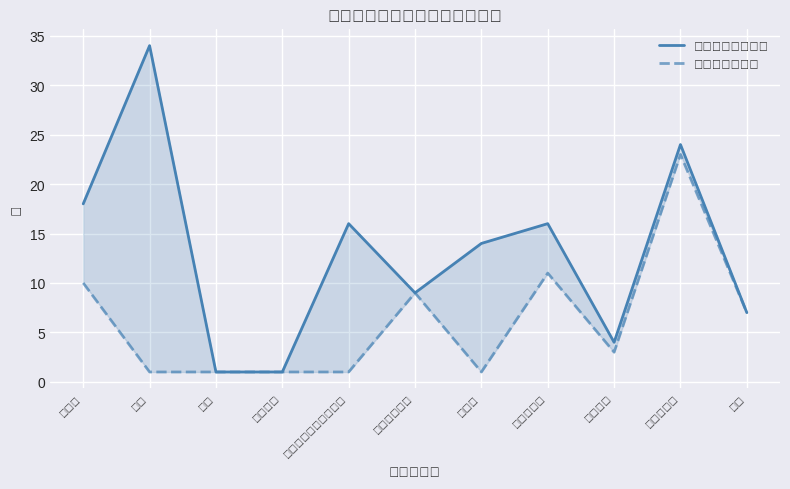

What is the highest value of the 売りさばき人数 series?

23